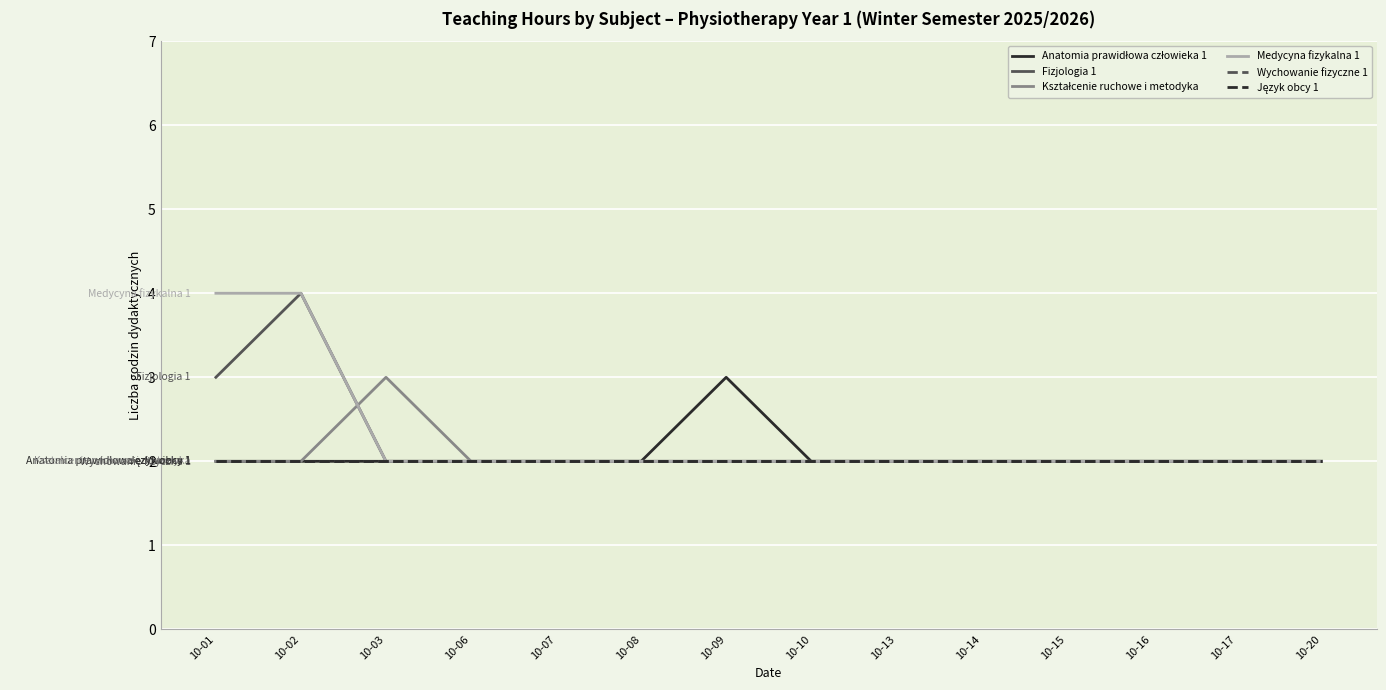

Reading right to left, transcribe all the data shown in this chart.

Anatomia prawidłowa człowieka 1: 2	2	2	2	2	2	2	3	2	2	2	2	2	2
Fizjologia 1: 2	2	2	2	2	2	2	2	2	2	2	2	4	3
Kształcenie ruchowe i metodyka: 2	2	2	2	2	2	2	2	2	2	2	3	2	2
Medycyna fizykalna 1: 2	2	2	2	2	2	2	2	2	2	2	2	4	4
Wychowanie fizyczne 1: 2	2	2	2	2	2	2	2	2	2	2	2	2	2
Język obcy 1: 2	2	2	2	2	2	2	2	2	2	2	2	2	2